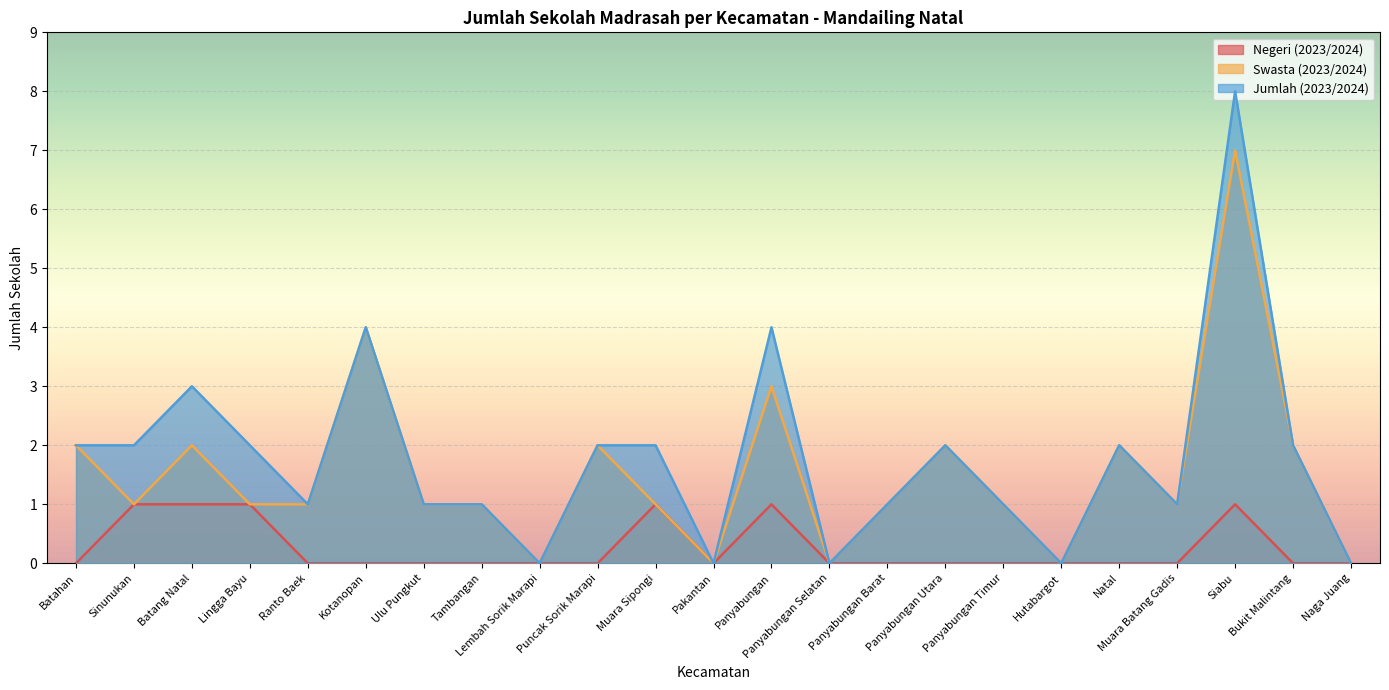

What is the sum of the Jumlah (2023/2024) values at Muara Sipongi and Lingga Bayu?

4